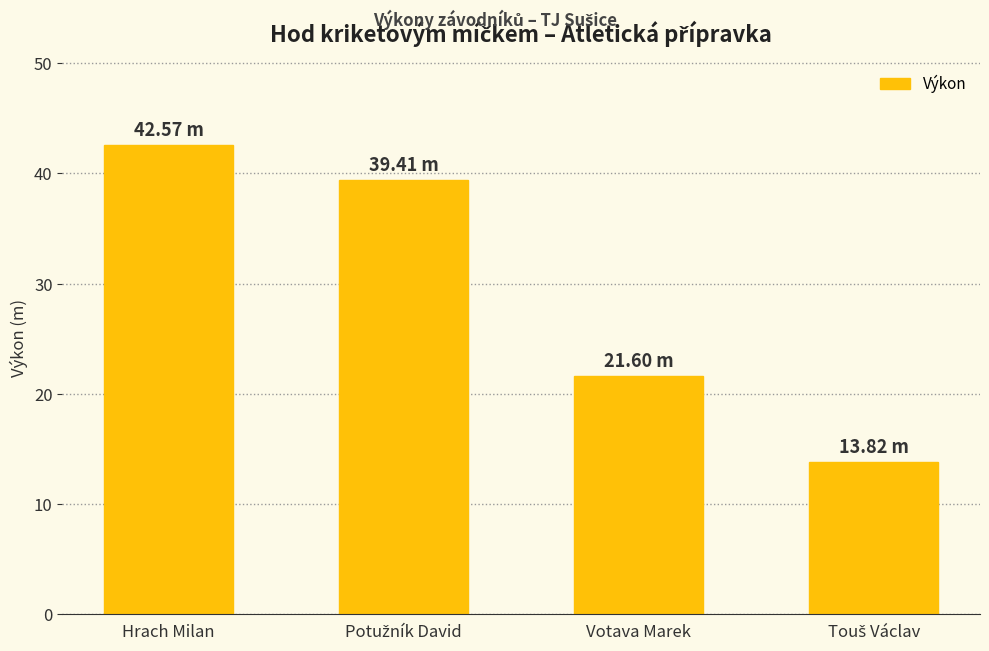

What is the sum of all values?

117.4